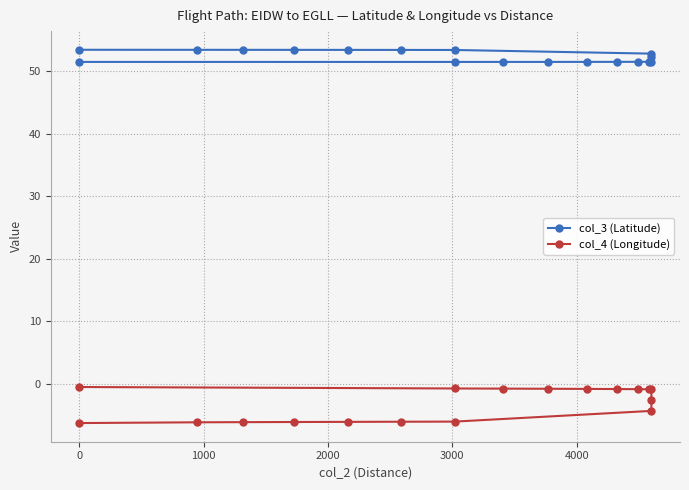

Count the number of categories in the chart.

18